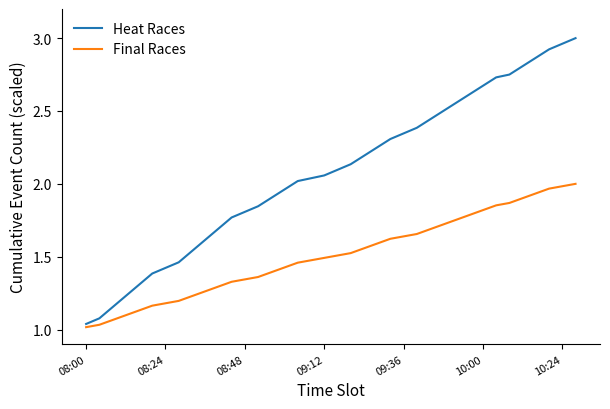

Which series has the largest total across all categories?

Heat Races